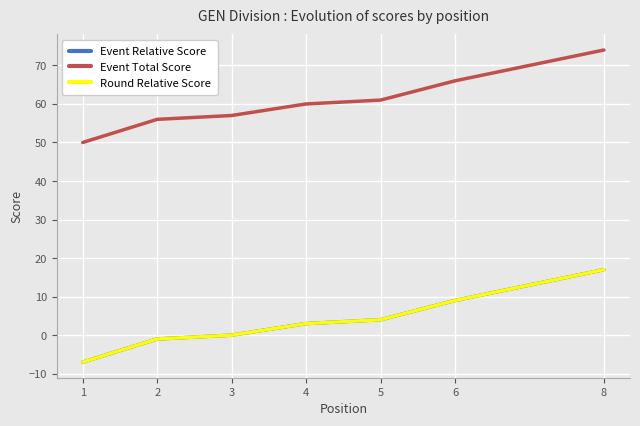

What is the highest value of the Event Total Score series?

74